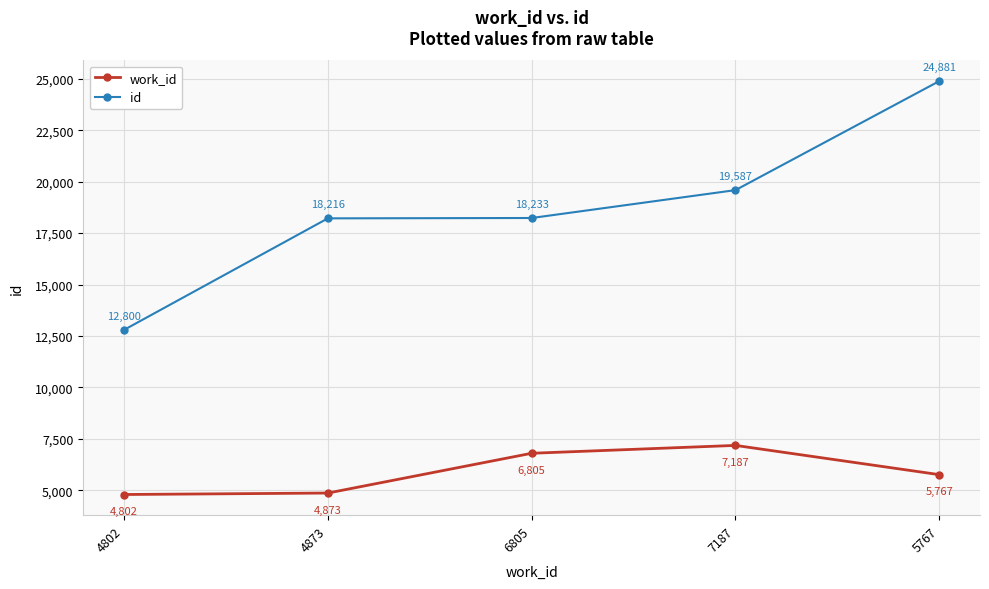

True or false: id has a value of 18233 at 6805.

True